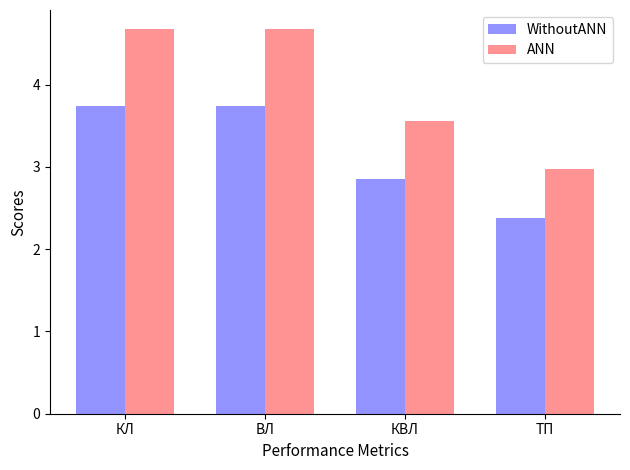

Count the number of data series in this chart.

2